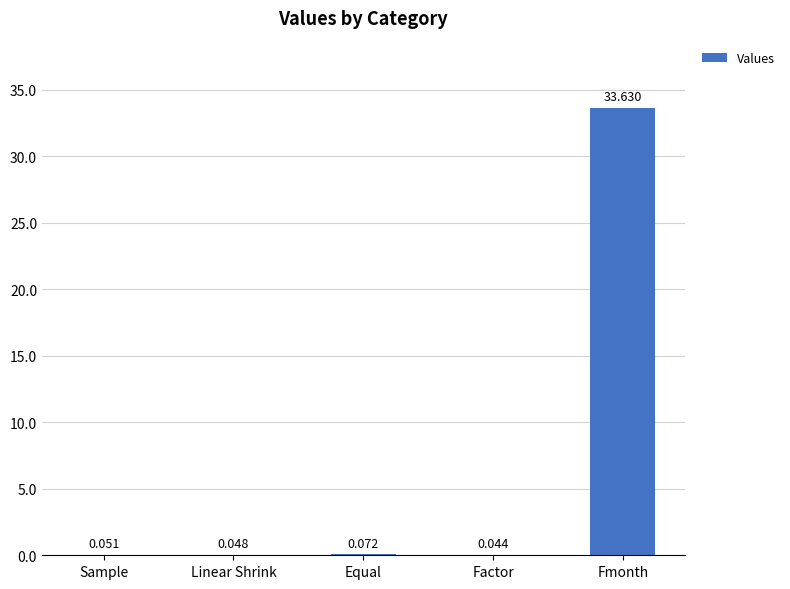

What is the sum of all values?

33.8